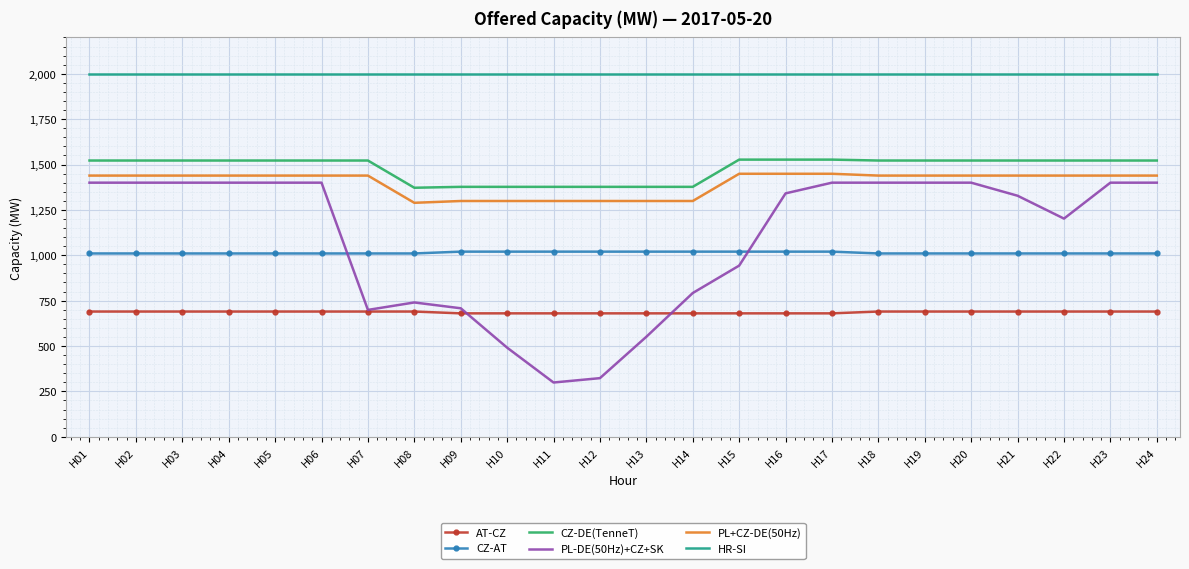

Is the value of PL-DE(50Hz)+CZ+SK at H01 greater than the value of AT-CZ at H10?

Yes